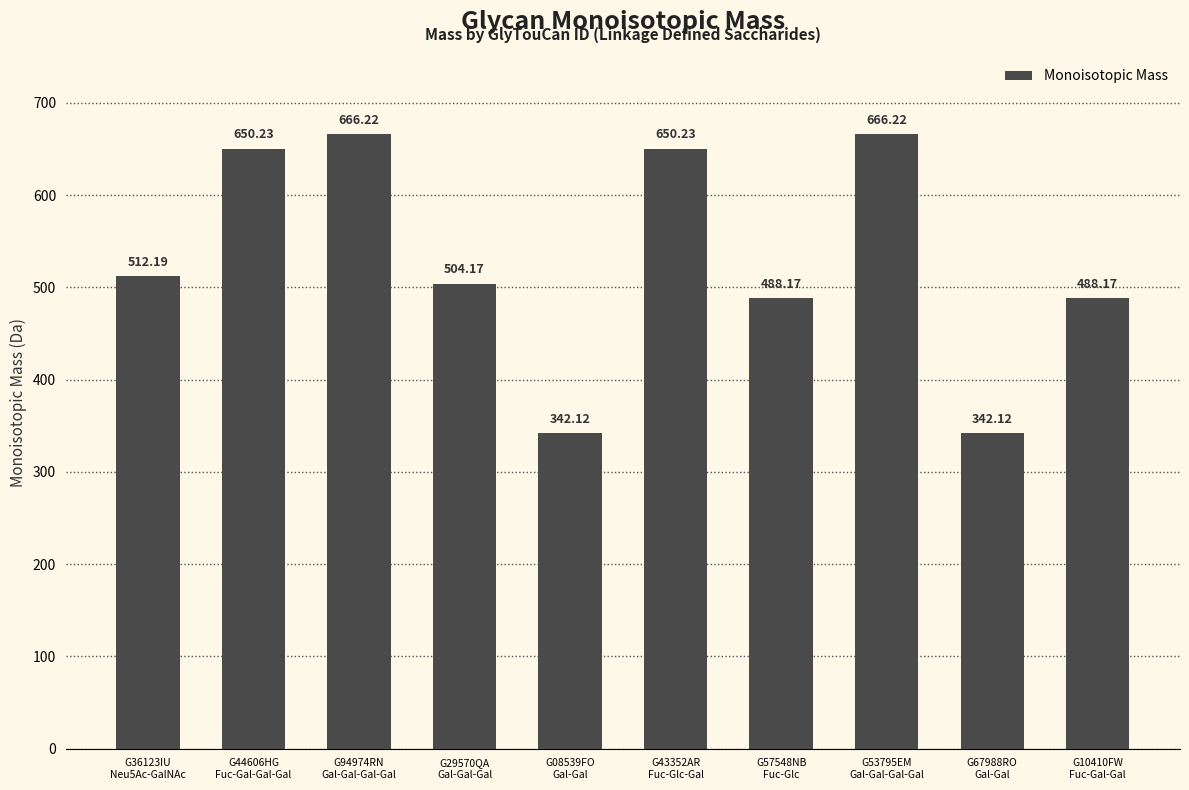

What is the sum of the values at G44606HG
Fuc-Gal-Gal-Gal and G94974RN
Gal-Gal-Gal-Gal?

1316.5